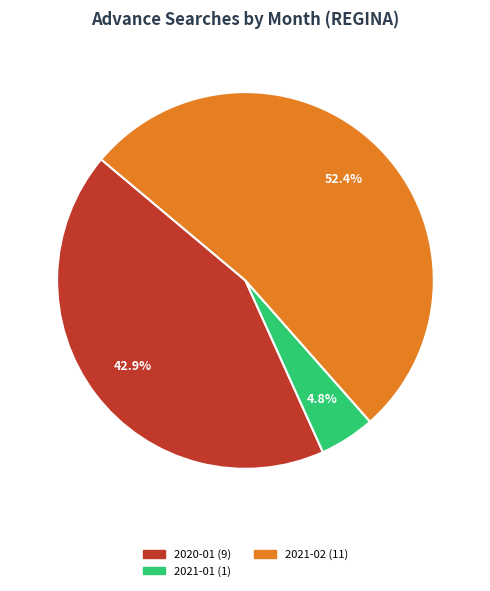

Does any single category account for the majority?

Yes